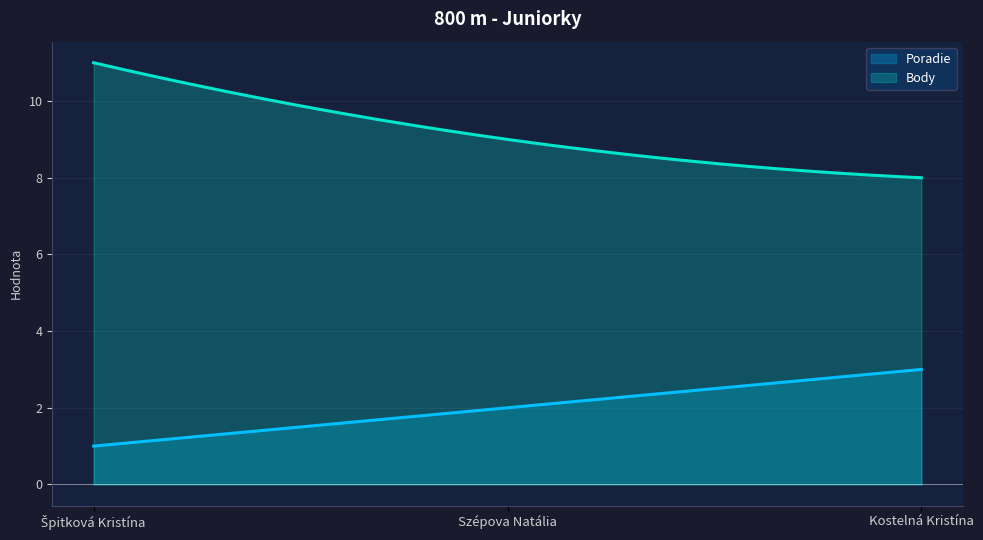

What is the value of the Body point at the 3rd from the left?

8